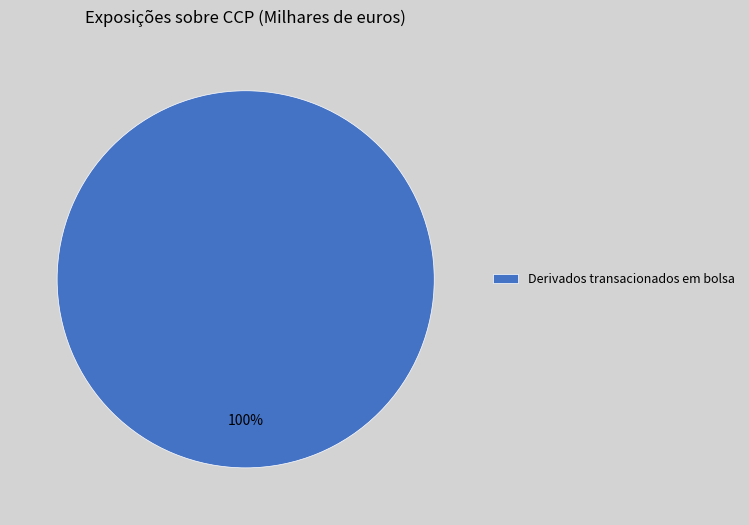

True or false: Derivados transacionados em bolsa accounts for 100% of the total.

True